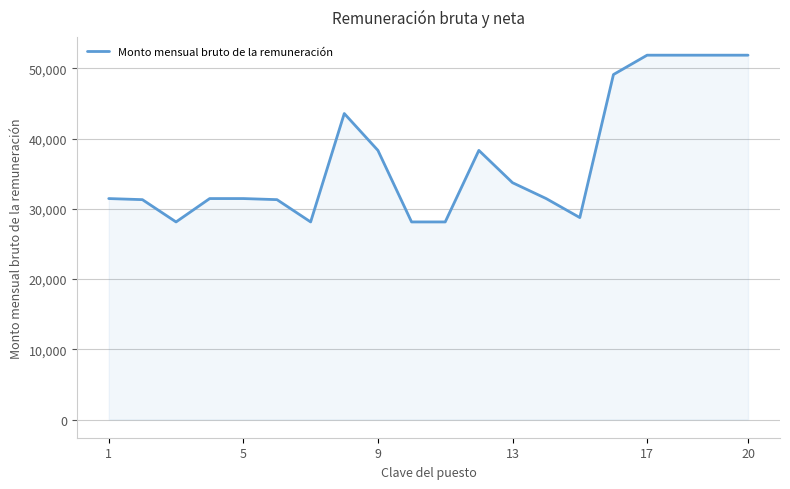

What is the minimum value shown in the chart?

28136.7